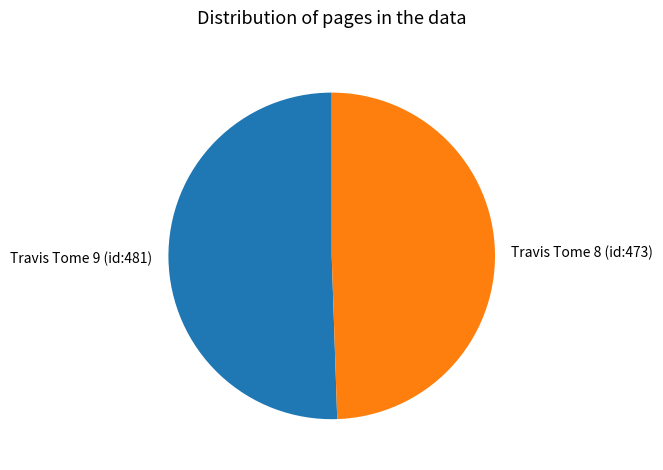

Which slice is the largest?

Travis Tome 9 (id:481)